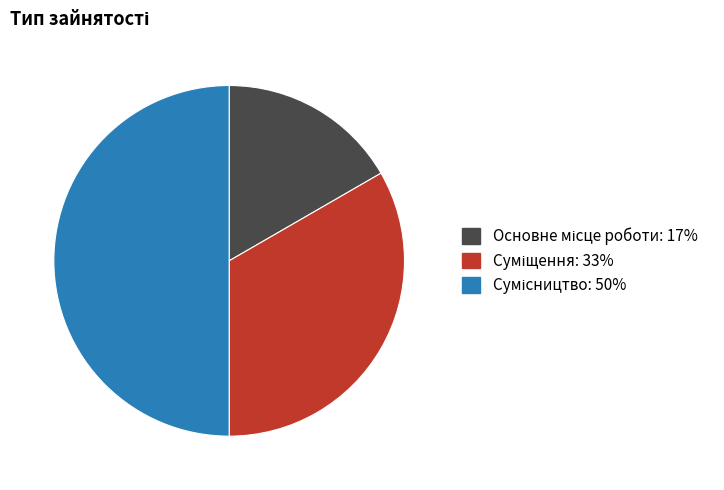

Approximately how many times larger is the value at Суміщення compared to Сумісництво?

0.7